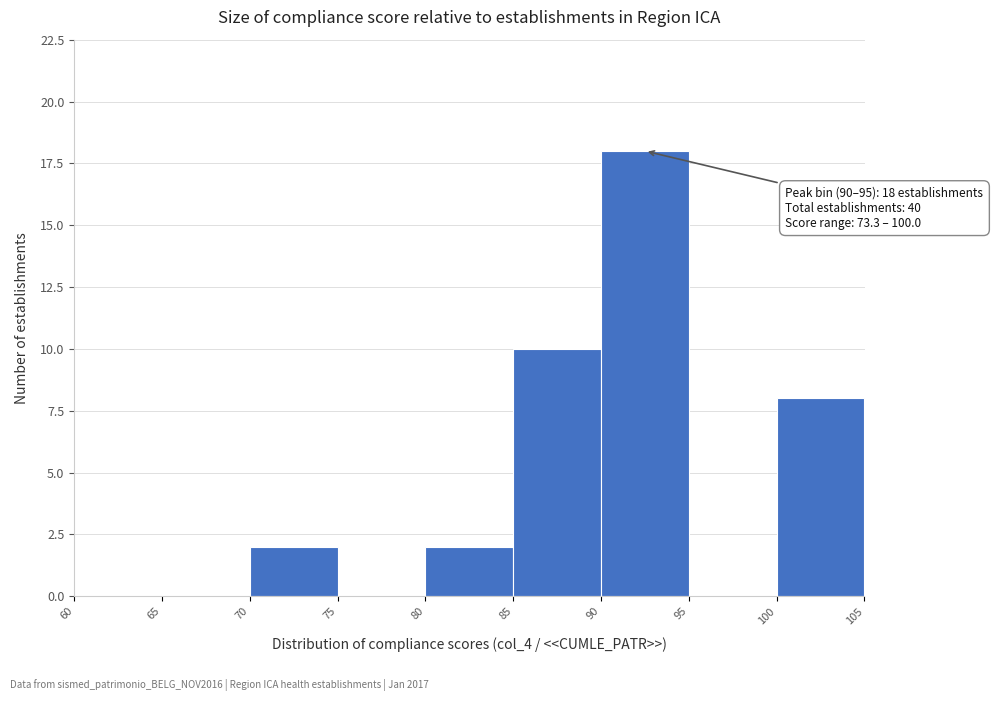

Over which range of the x-axis is the bar tallest?

90 to 95